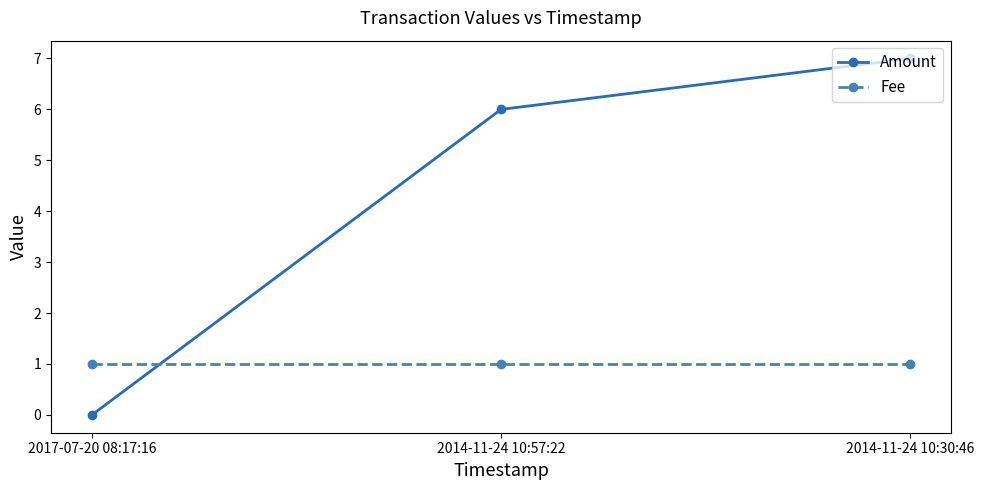

Count the number of data series in this chart.

2